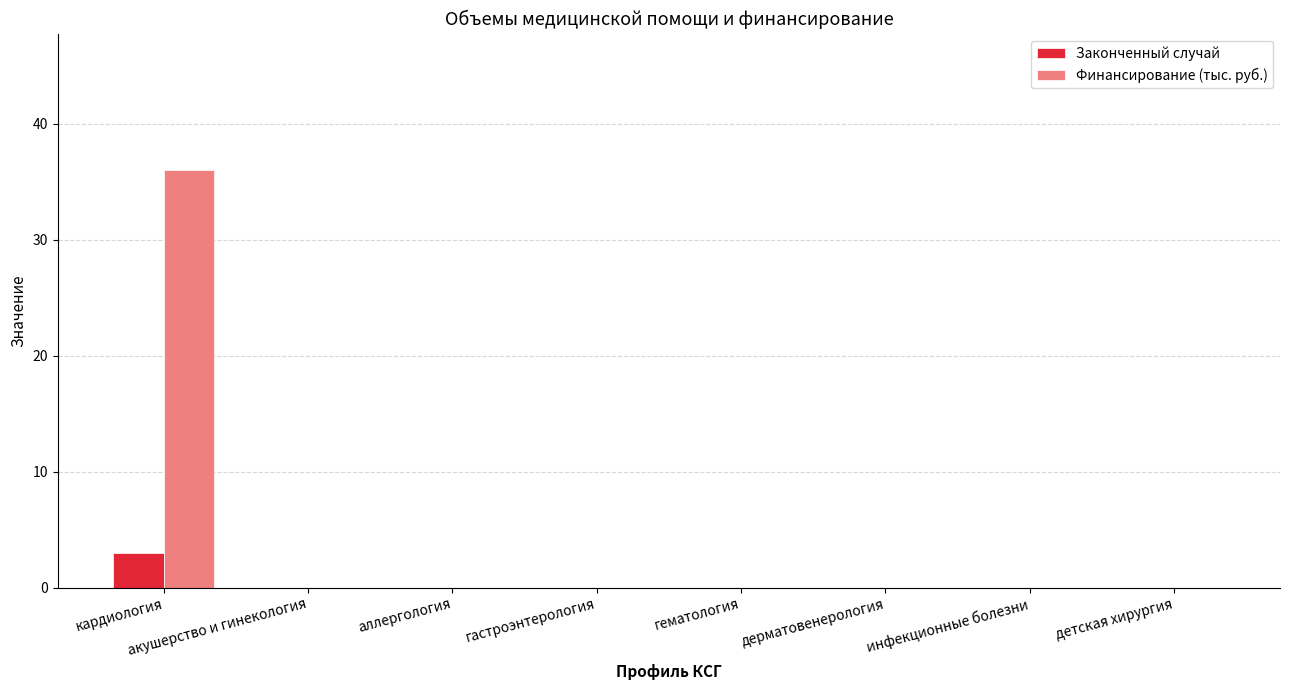

What is the greatest value displayed?

36